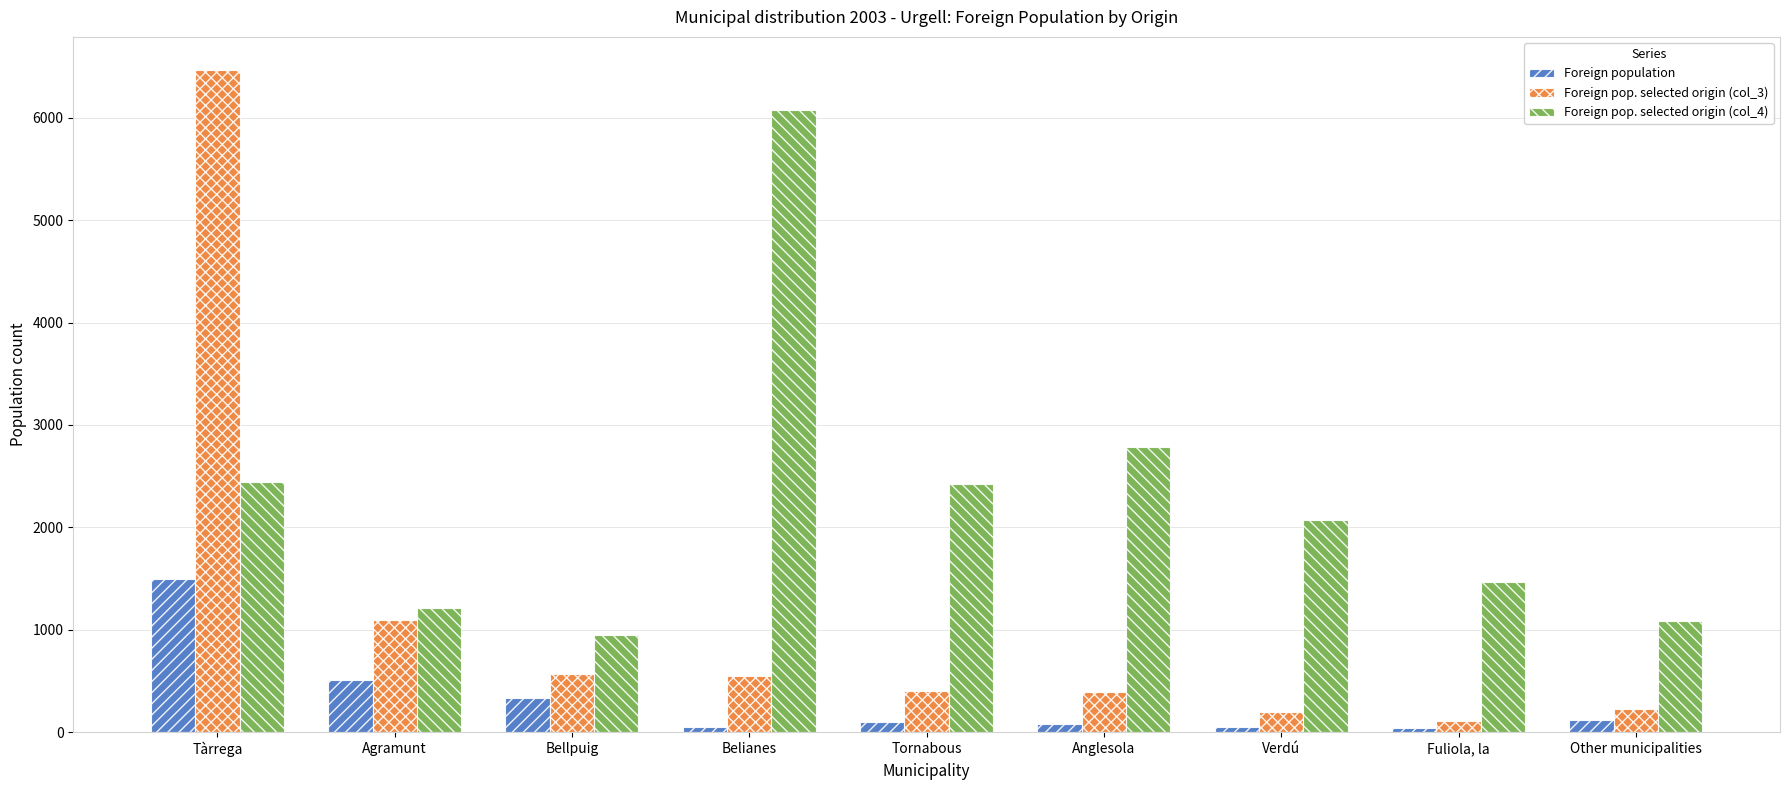

What is the difference between the highest and lowest values at Anglesola?

2706